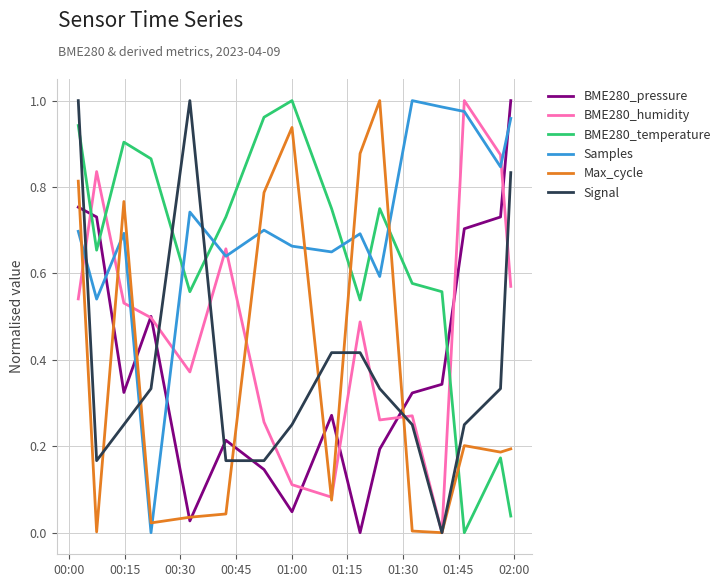

Is this an area chart (filled region under the line)?

No